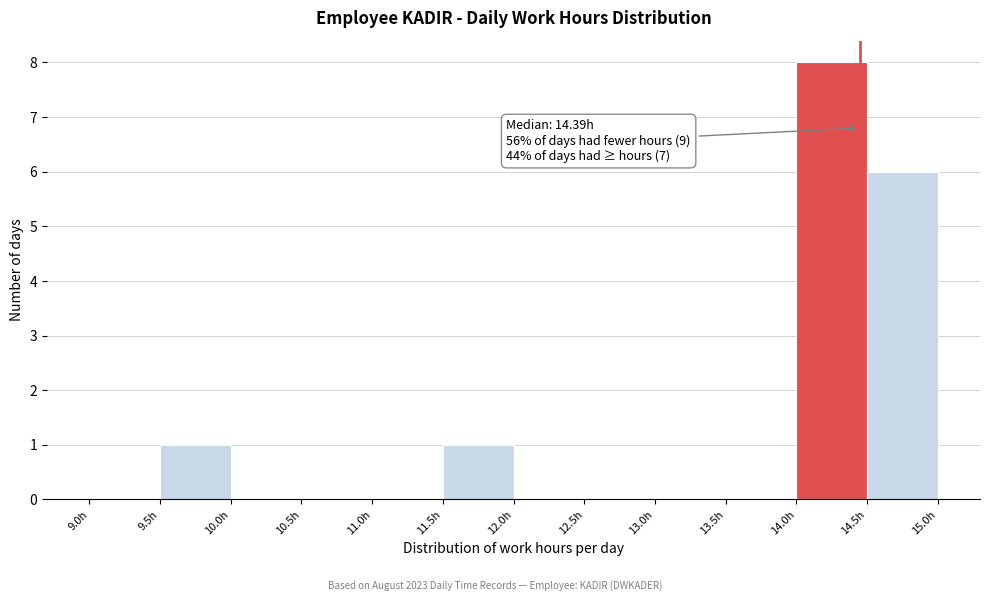

Which range on the x-axis has the tallest bar?

14.0 to 14.5